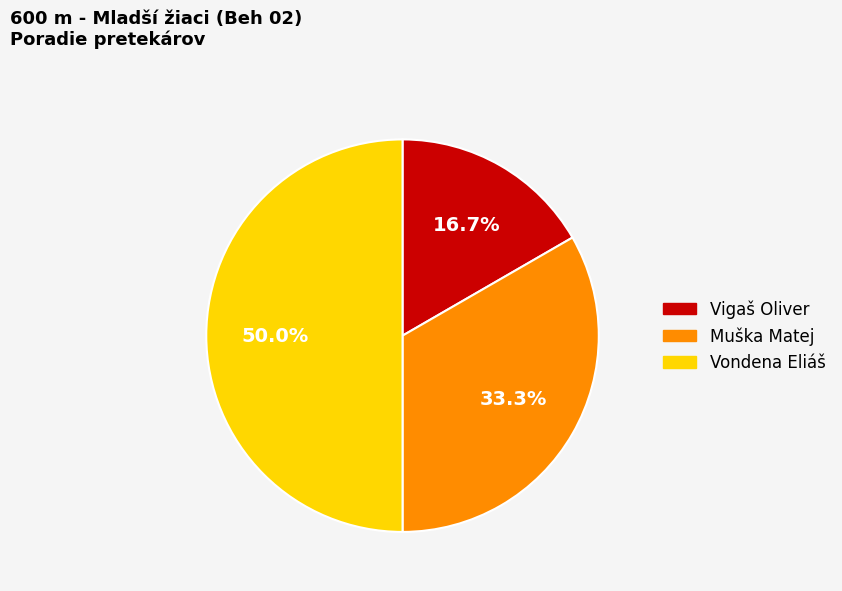

Which slice is the smallest?

Vigaš Oliver